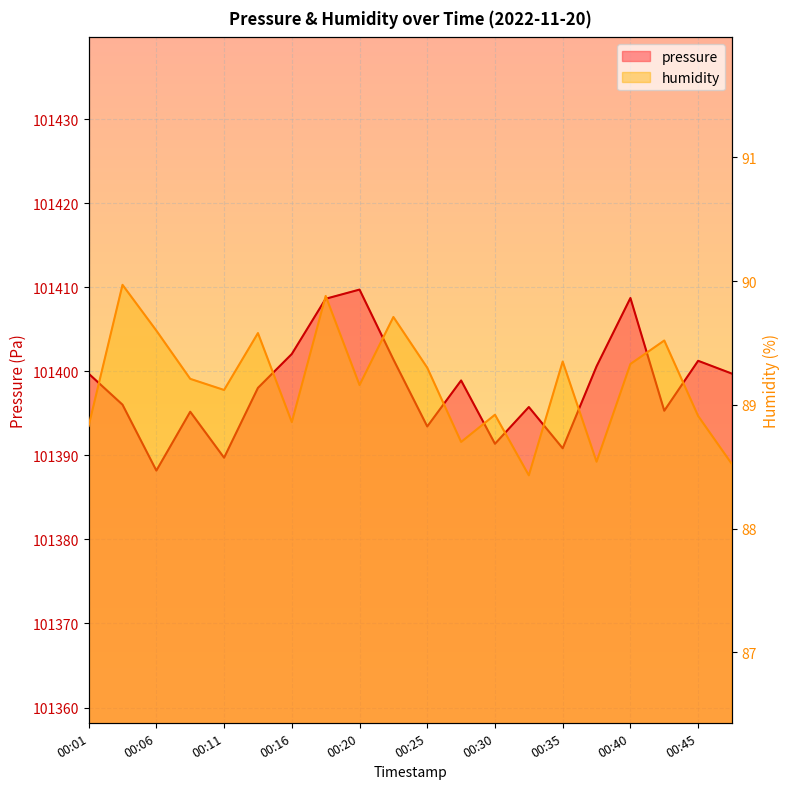

The pressure series shows 101389.7 at 00:11. True or false?

True